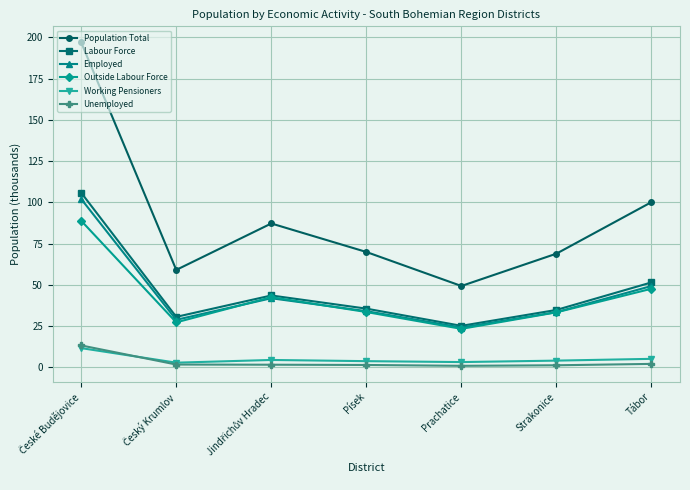

True or false: Labour Force has a value of 34.9 at Strakonice.

True